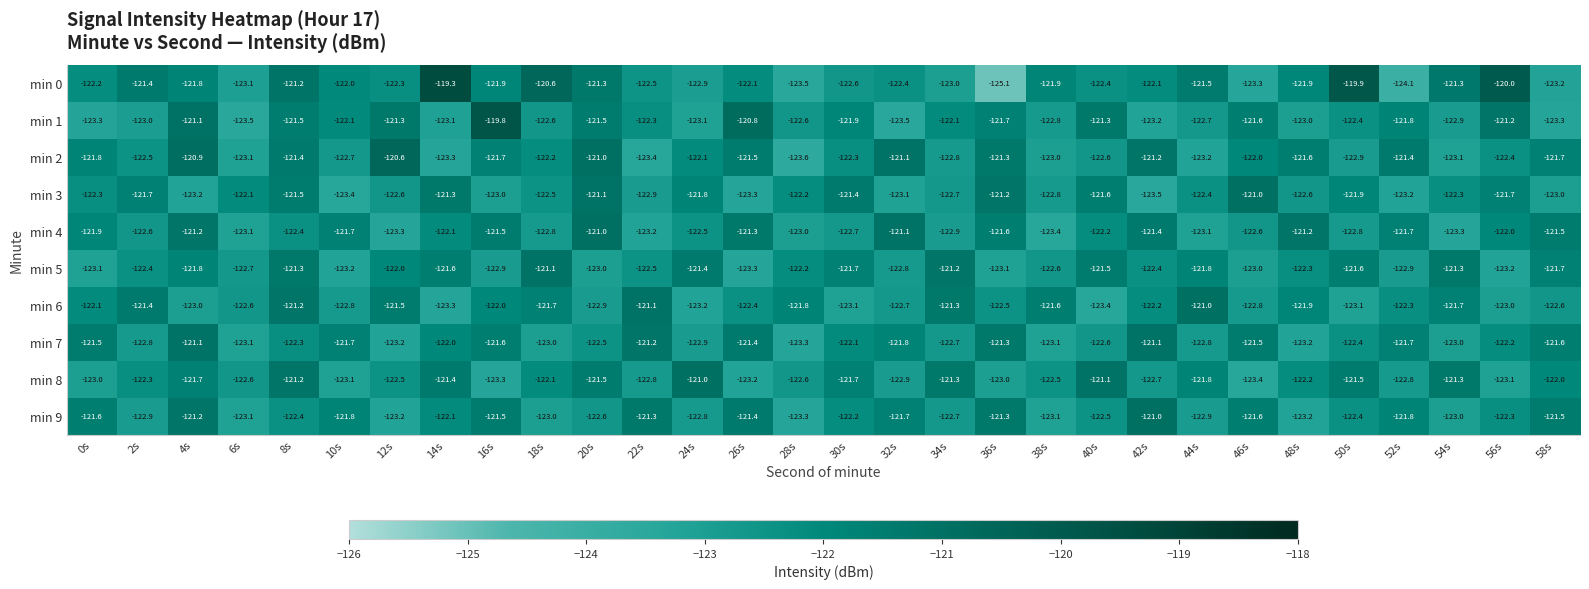

The value of min 0 at 34s is -123.0. True or false?

True